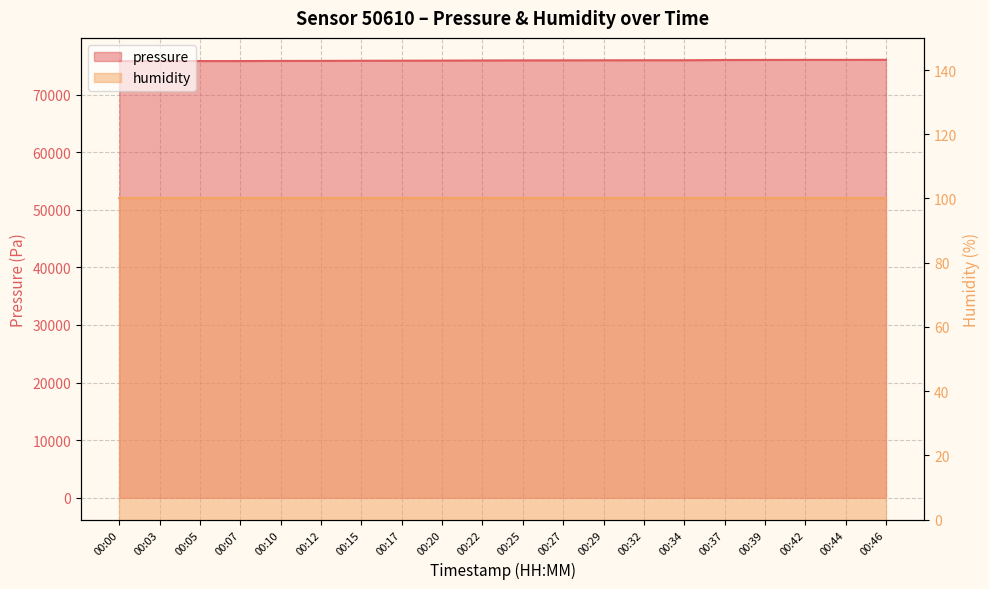

How many data points are above 75924?

10